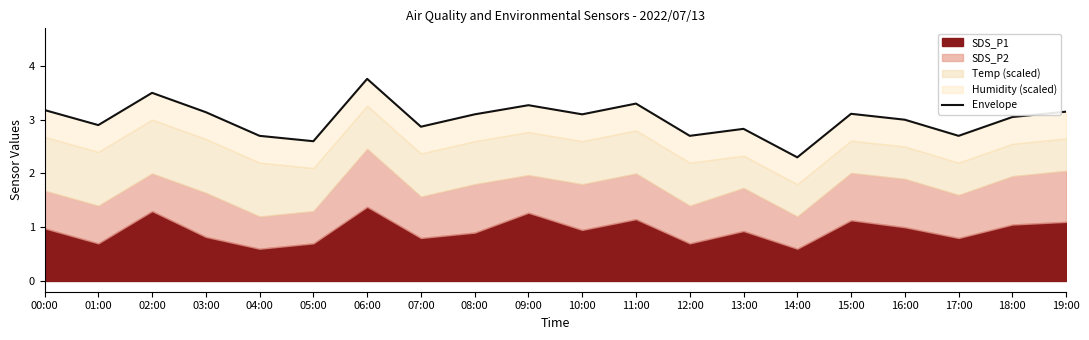

True or false: the data shows 1.5 at 10:00.

False